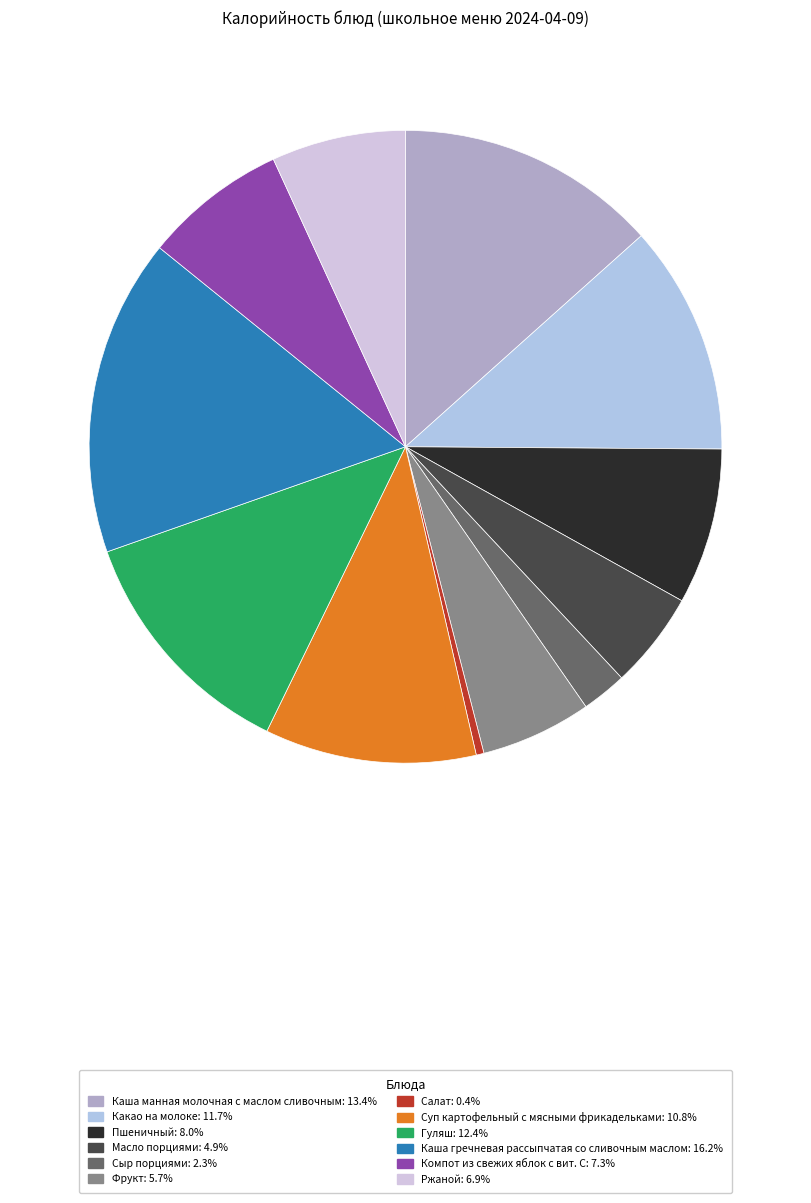

Is it true that Ржаной is 13% of the pie?

False